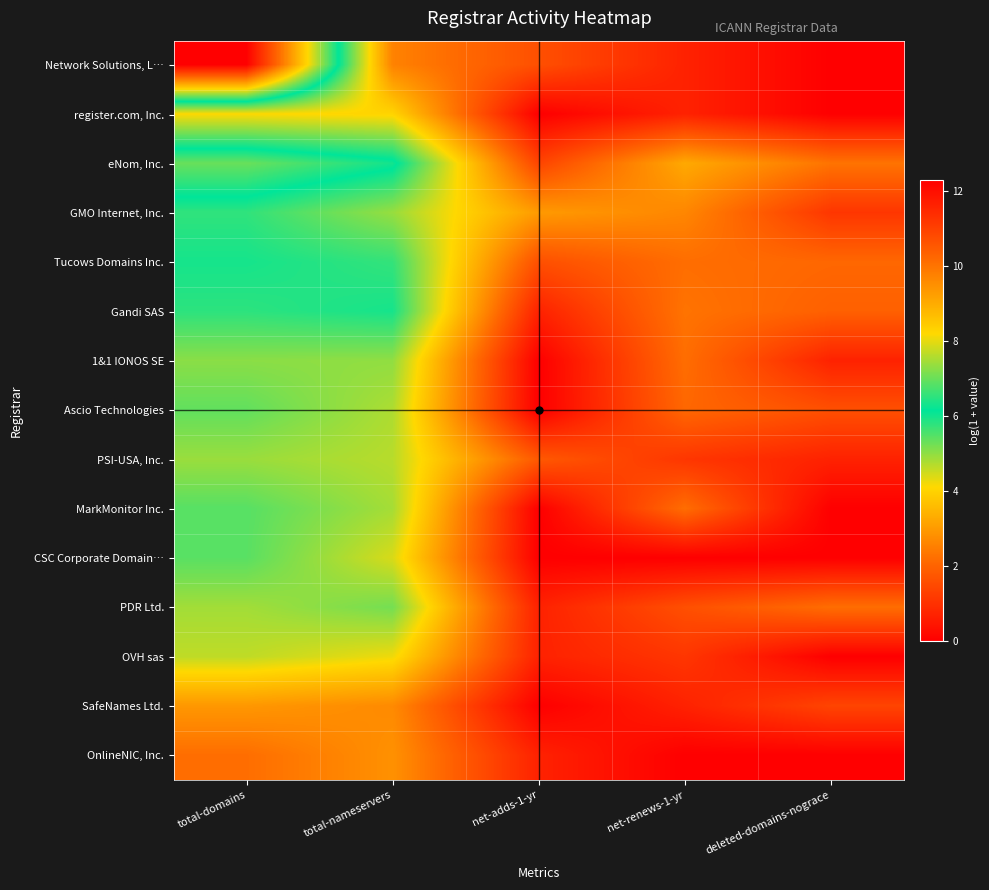

How many categories are shown in the chart?

5